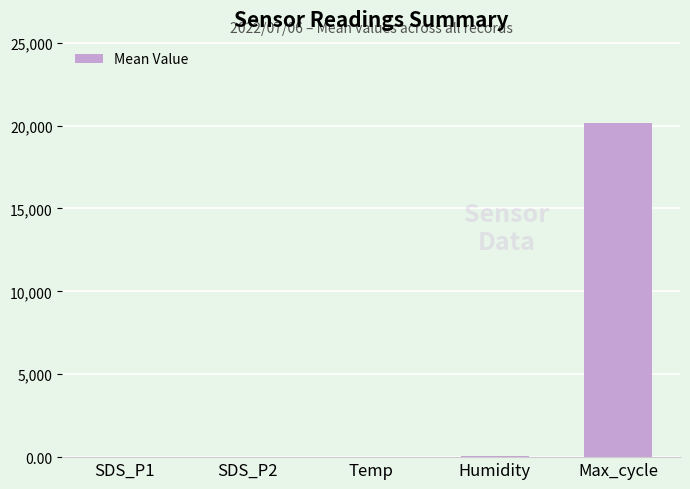

Does the chart contain stacked bars?

No